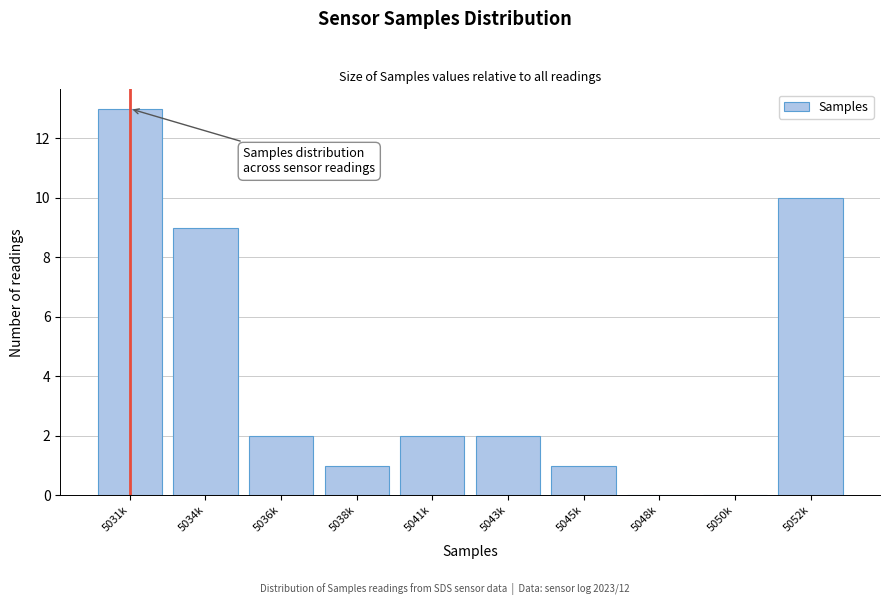

Reading left to right, transcribe all the data shown in this chart.

5031k=13	5034k=9	5036k=2	5038k=1	5041k=2	5043k=2	5045k=1	5048k=0	5050k=0	5052k=10